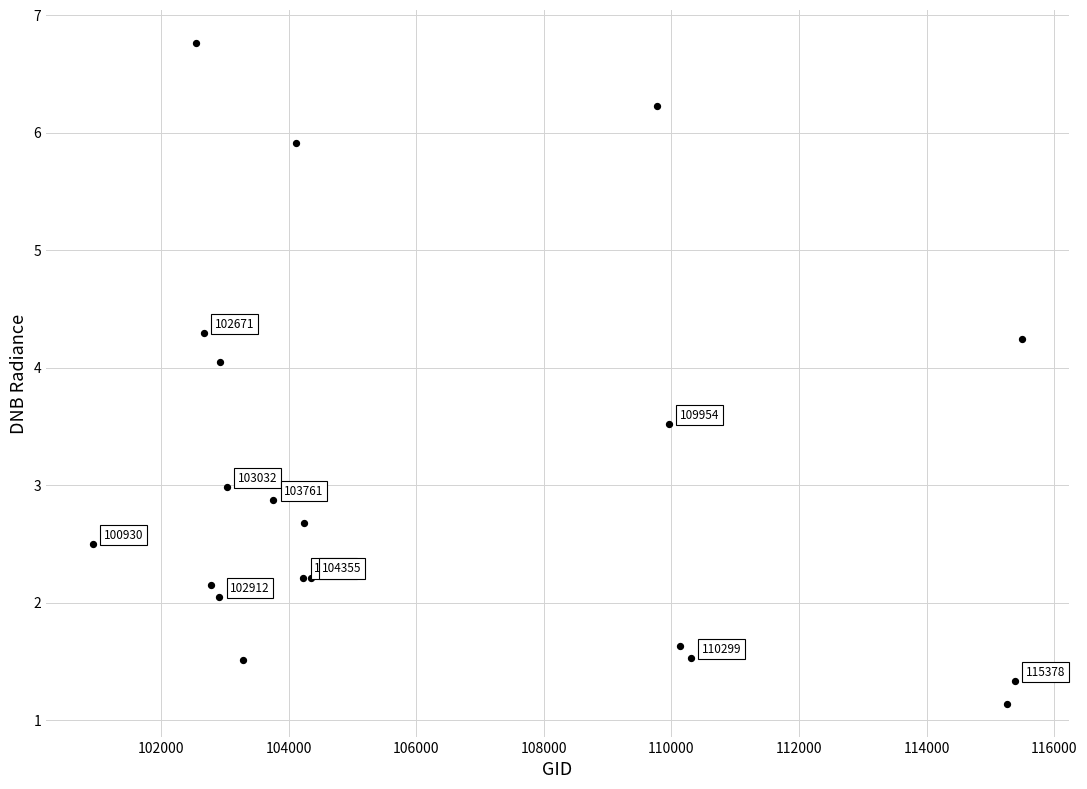

What Y value in the scatter plot is closest to 3?

3.0